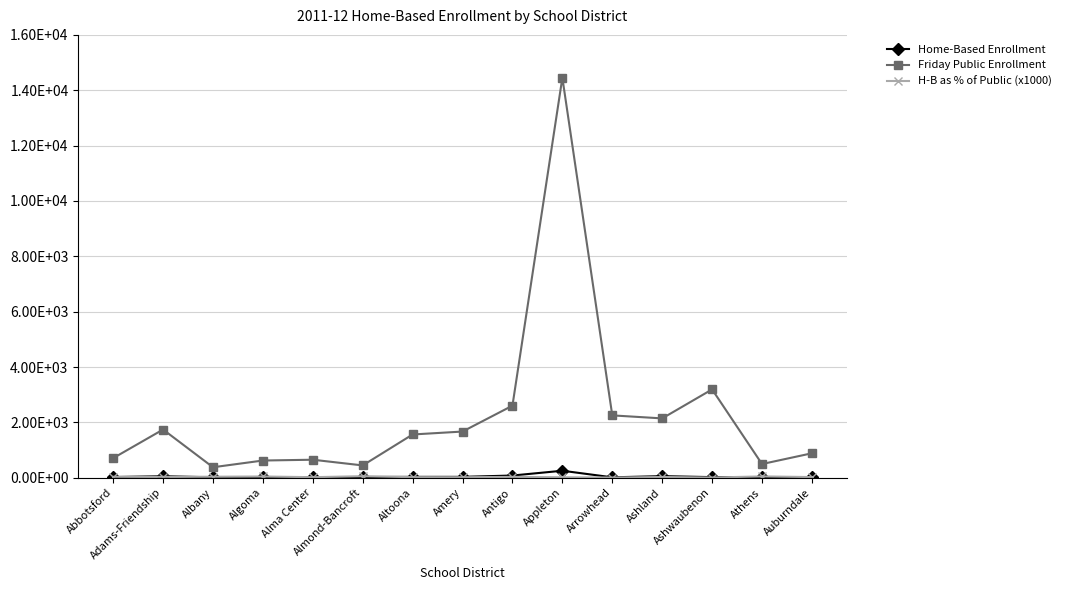

Is the value of Home-Based Enrollment at Alma Center greater than the value of Friday Public Enrollment at Amery?

No